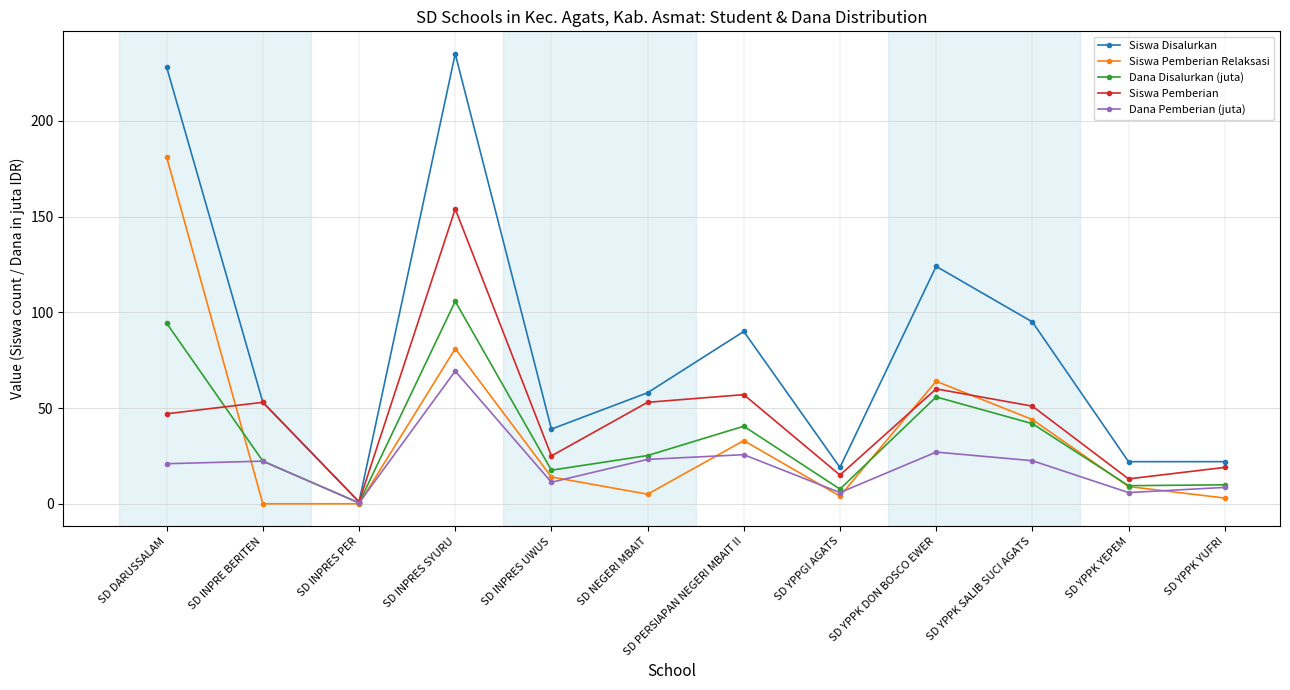

True or false: Siswa Pemberian Relaksasi and Dana Pemberian (juta) intersect in this chart.

True